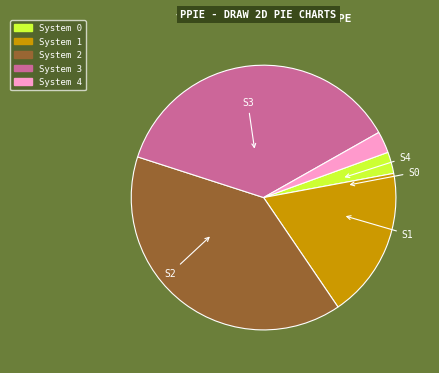

Is there any slice that represents more than half of the pie?

No